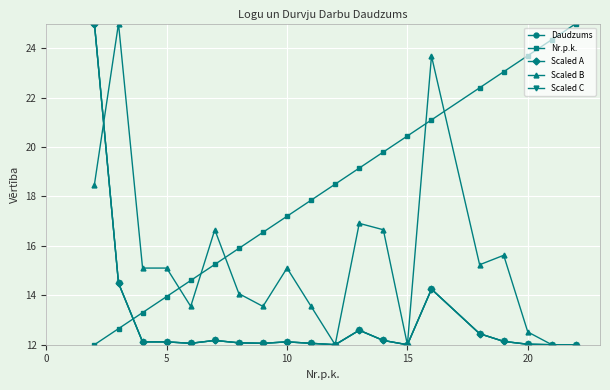

Does the chart have visible grid lines?

Yes